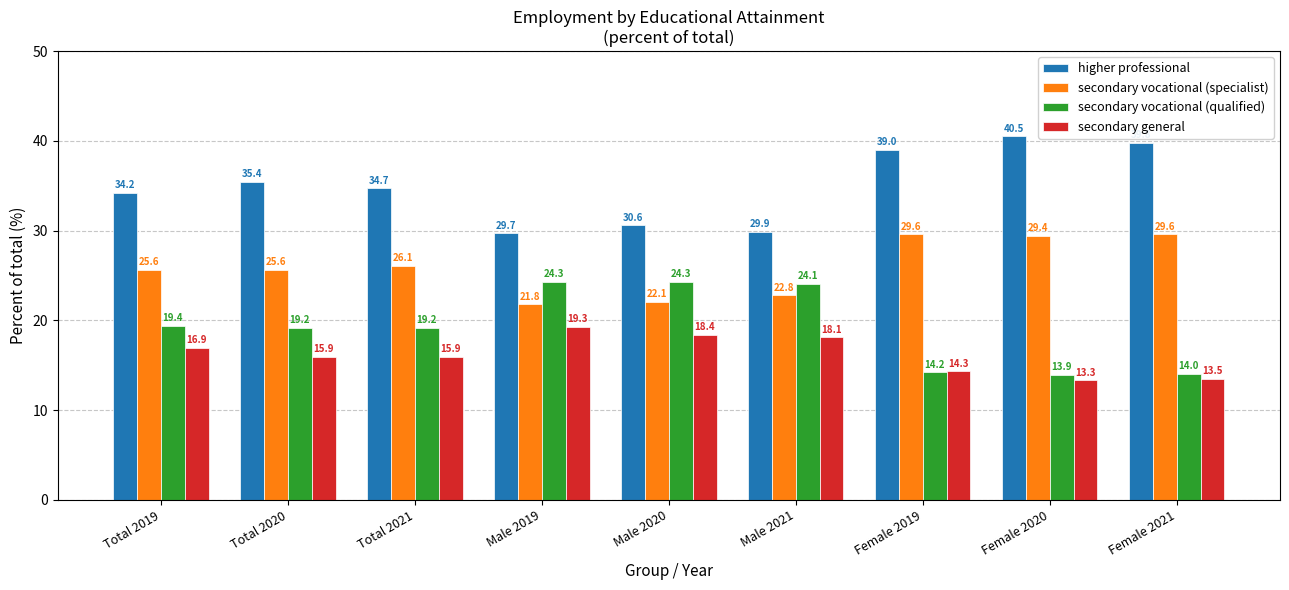

What is the value of the higher professional bar at the 4th from the left?

29.7